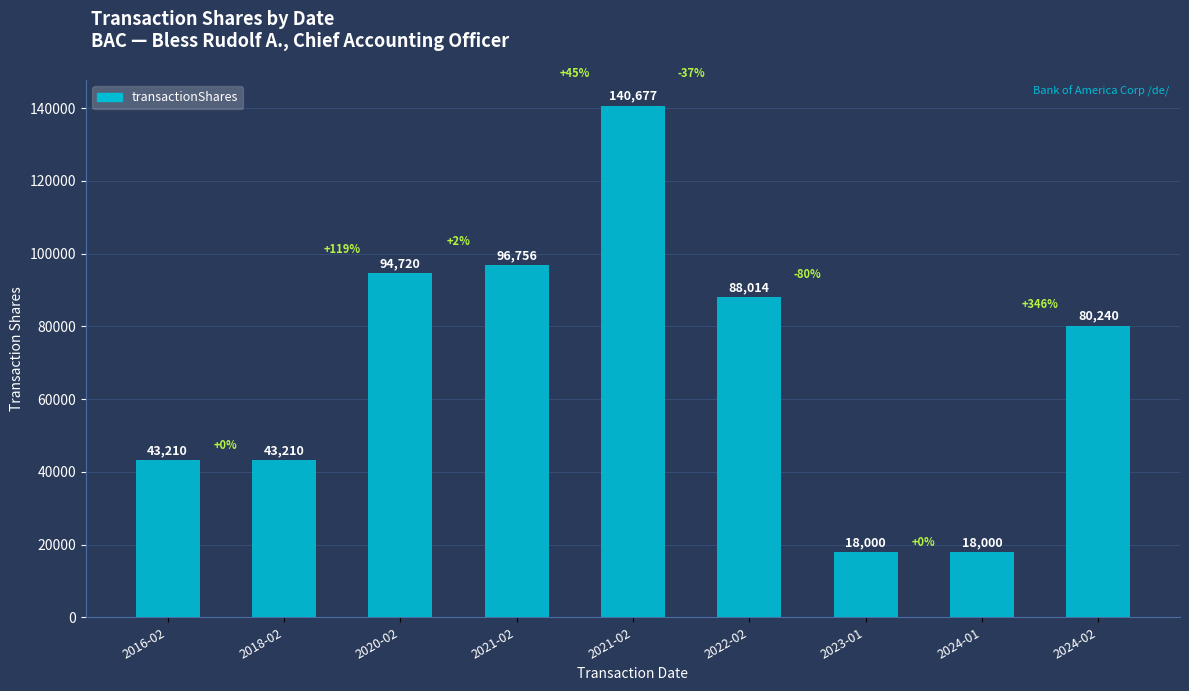

What is the maximum value shown in the chart?

140677